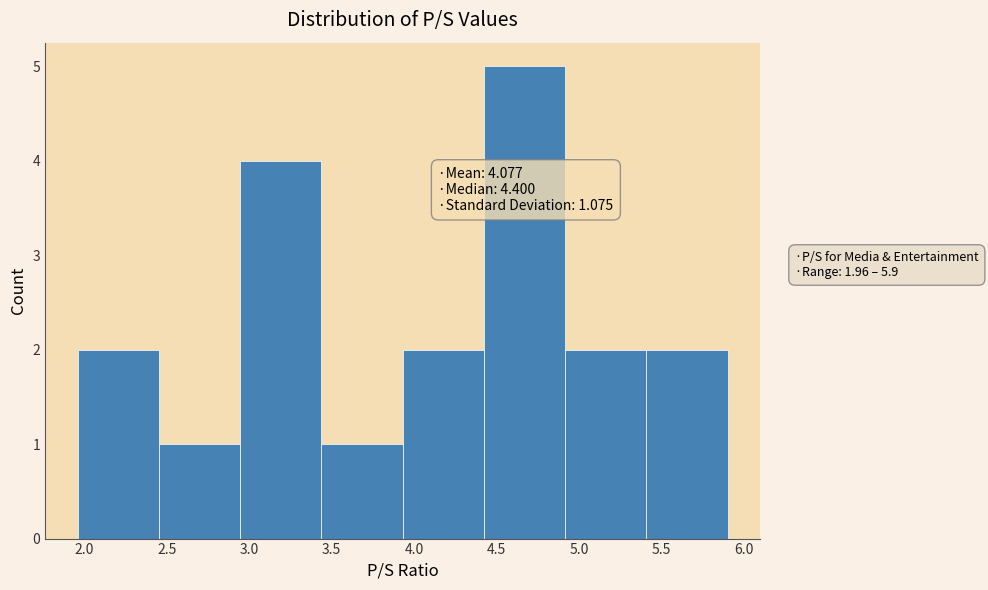

Which range on the x-axis has the tallest bar?

4.40 to 4.90